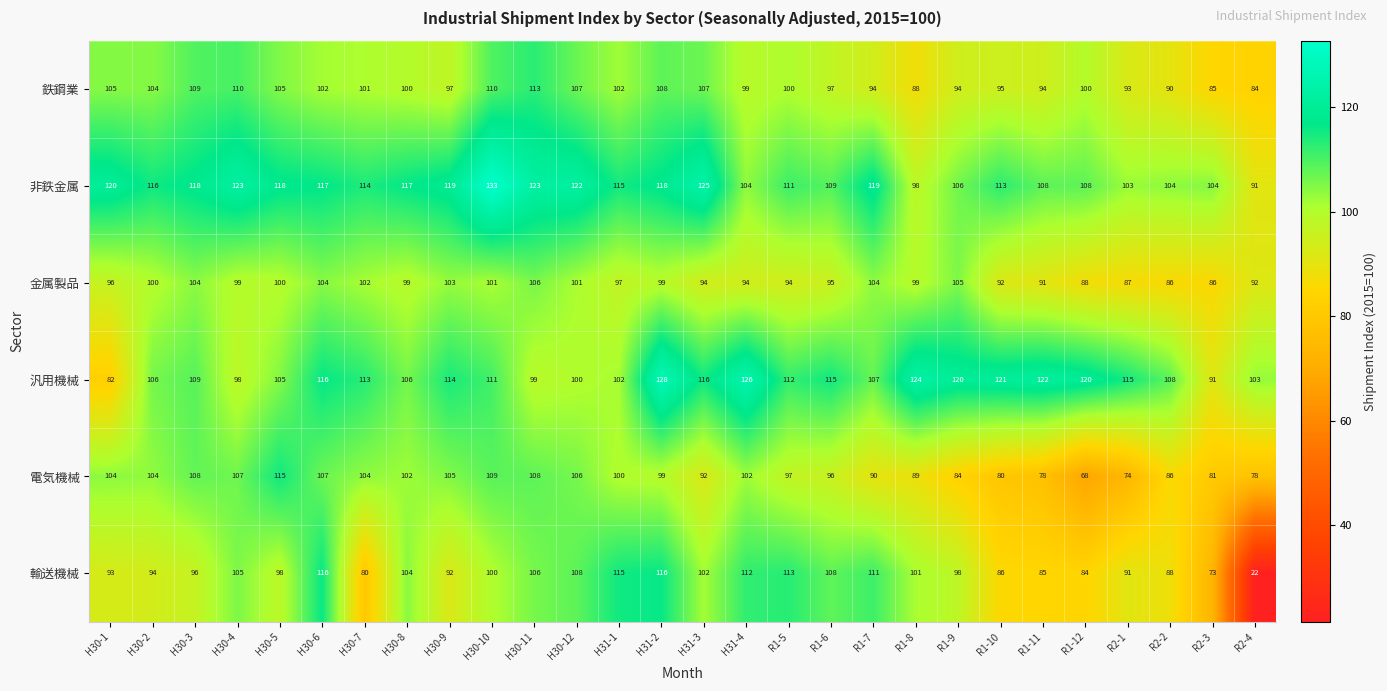

The 汎用機械 series shows 181 at H31-2. True or false?

False